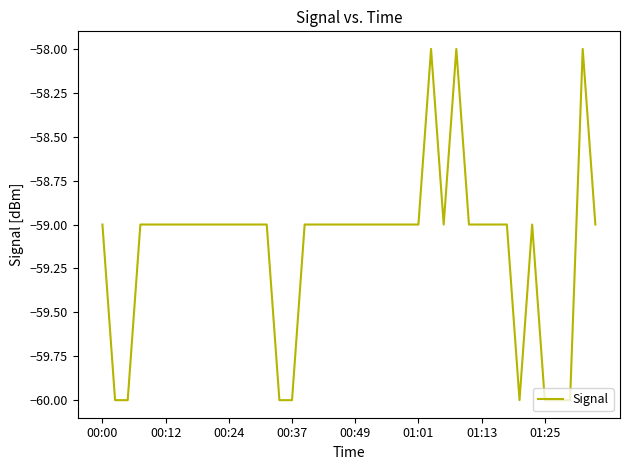

Count the values in the range -59 to -58.

32